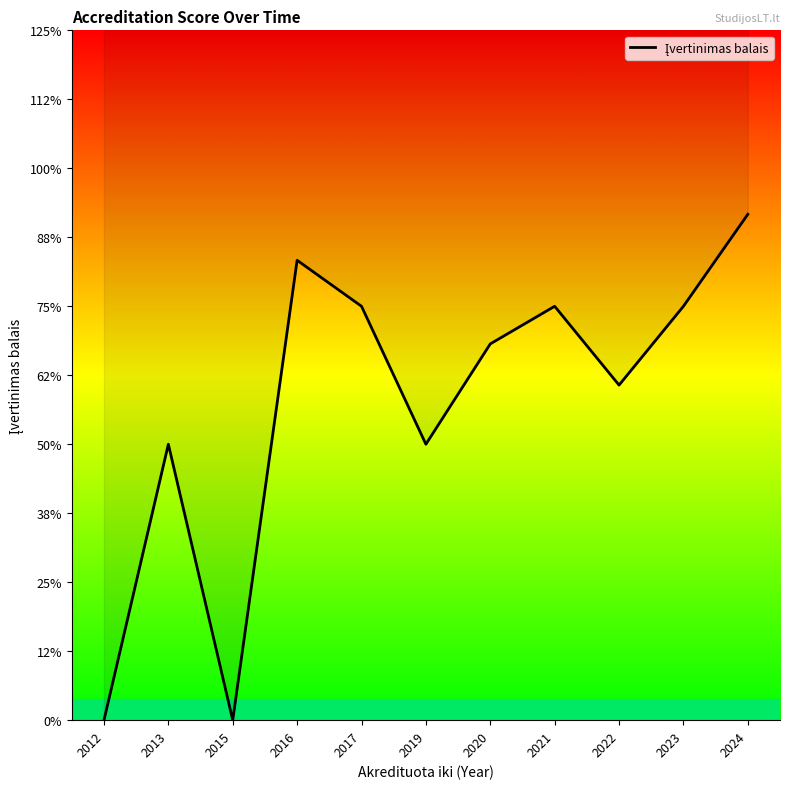

What is the difference between the second highest and second lowest values?

3.3